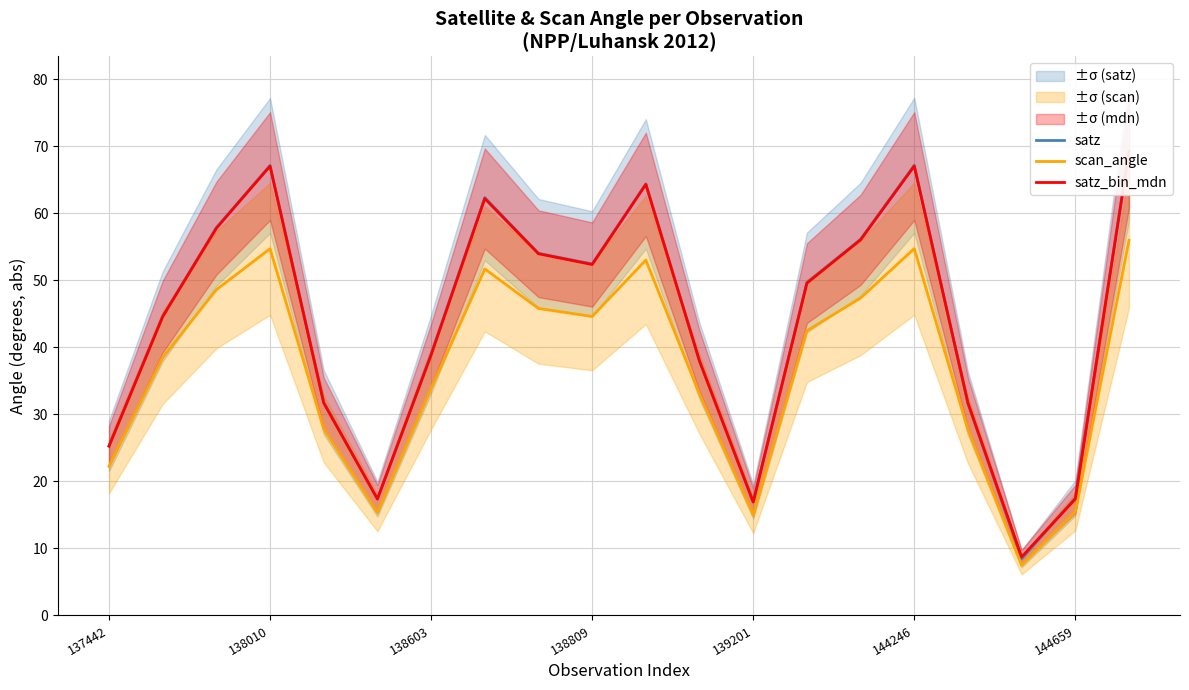

What is the value of the satz_bin_mdn point at the 6th from the left?

17.4